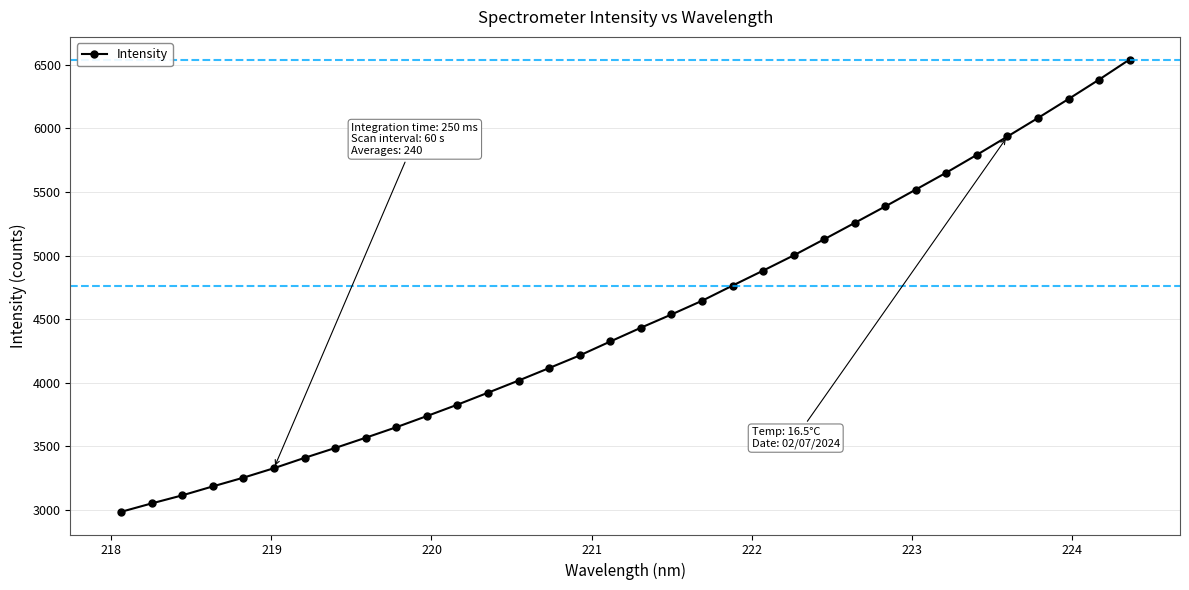

Reading right to left, what are all the values shown in this chart?

6541.8	6383.6	6231.3	6082.1	5936.5	5792.7	5652.9	5519.5	5386.9	5257.5	5128.6	5001.8	4882.0	4764.4	4644.8	4537.2	4432.9	4324.9	4215.3	4116.1	4017.8	3922.3	3828.2	3738.5	3650.8	3568.2	3487.4	3409.8	3328.6	3254.1	3185.4	3114.9	3051.5	2985.2